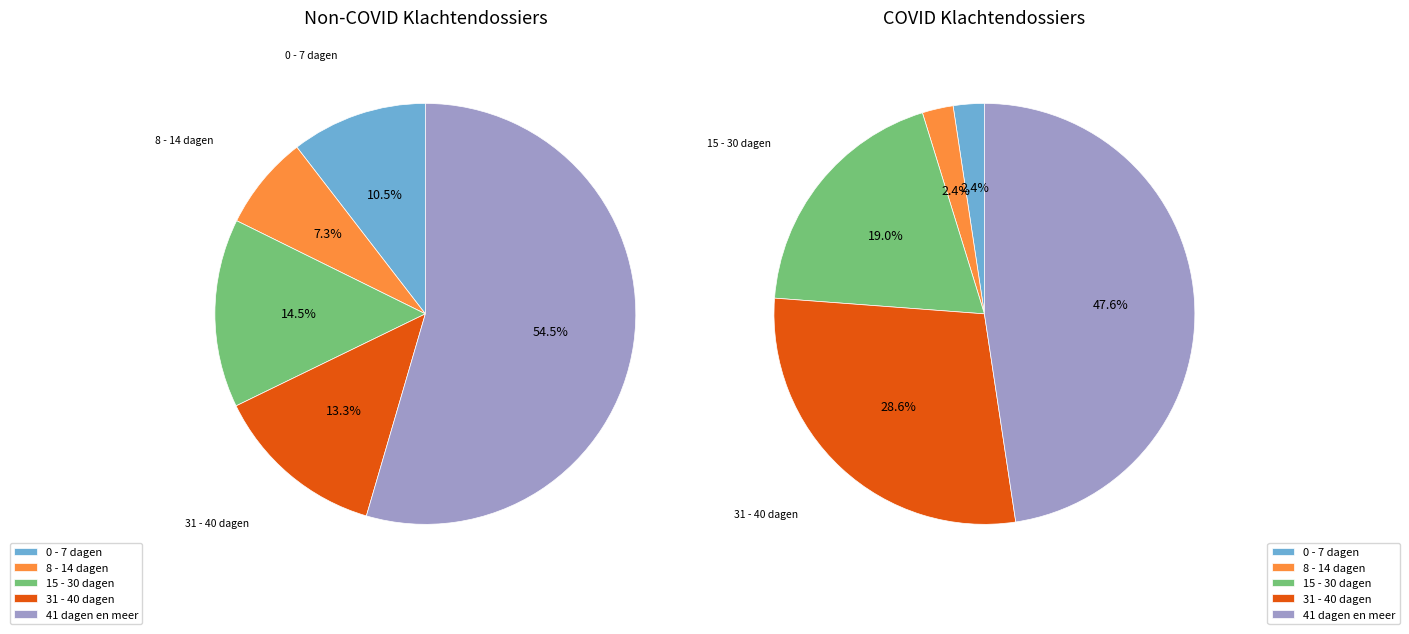

True or false: 15 - 30 dagen accounts for 15% of the total.

True